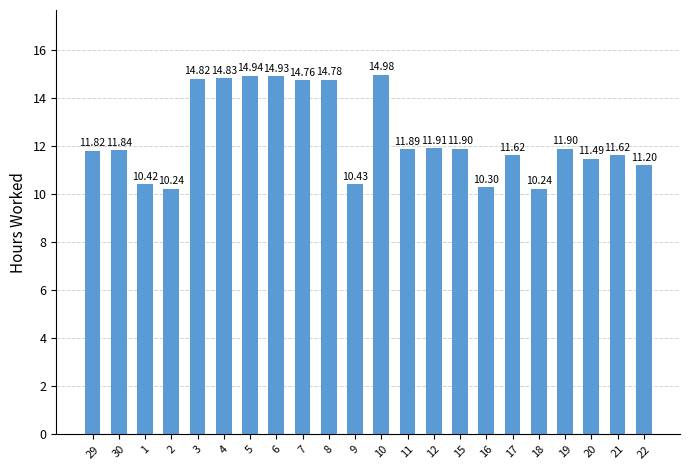

What is the difference between the maximum and second lowest values?

4.7